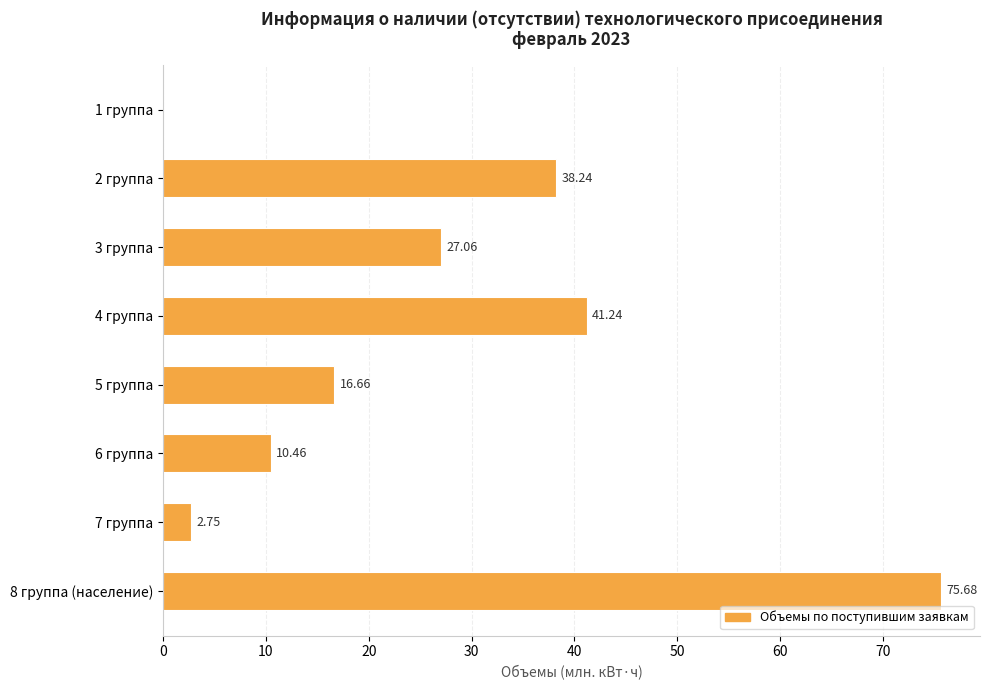

What is the sum of all values?

212.1